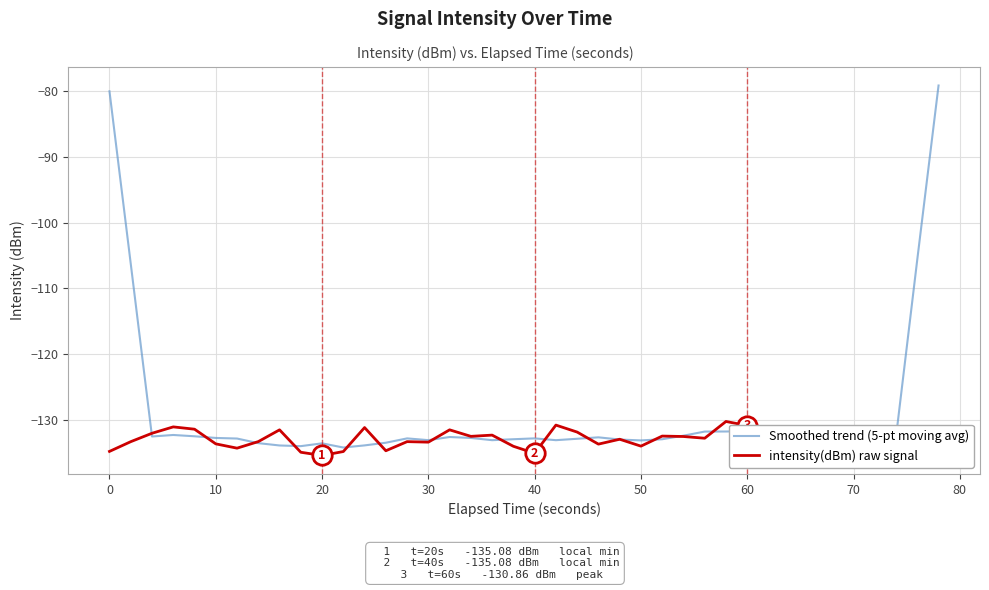

Which series has the widest spread of values?

Smoothed trend (5-pt moving avg)